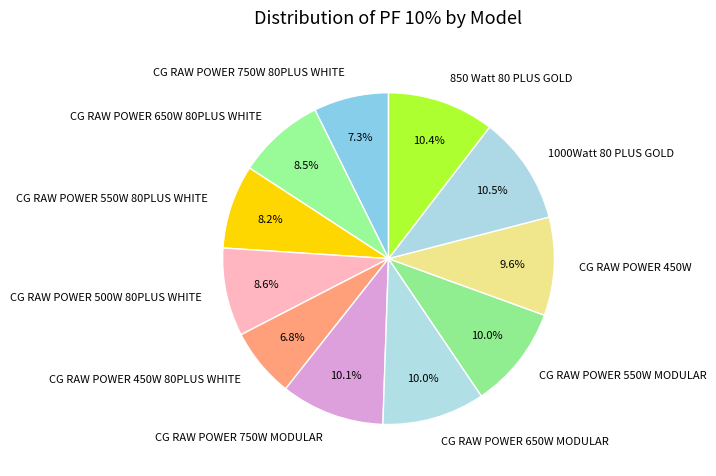

To the nearest percent, what portion does 850 Watt 80 PLUS GOLD represent?

10%